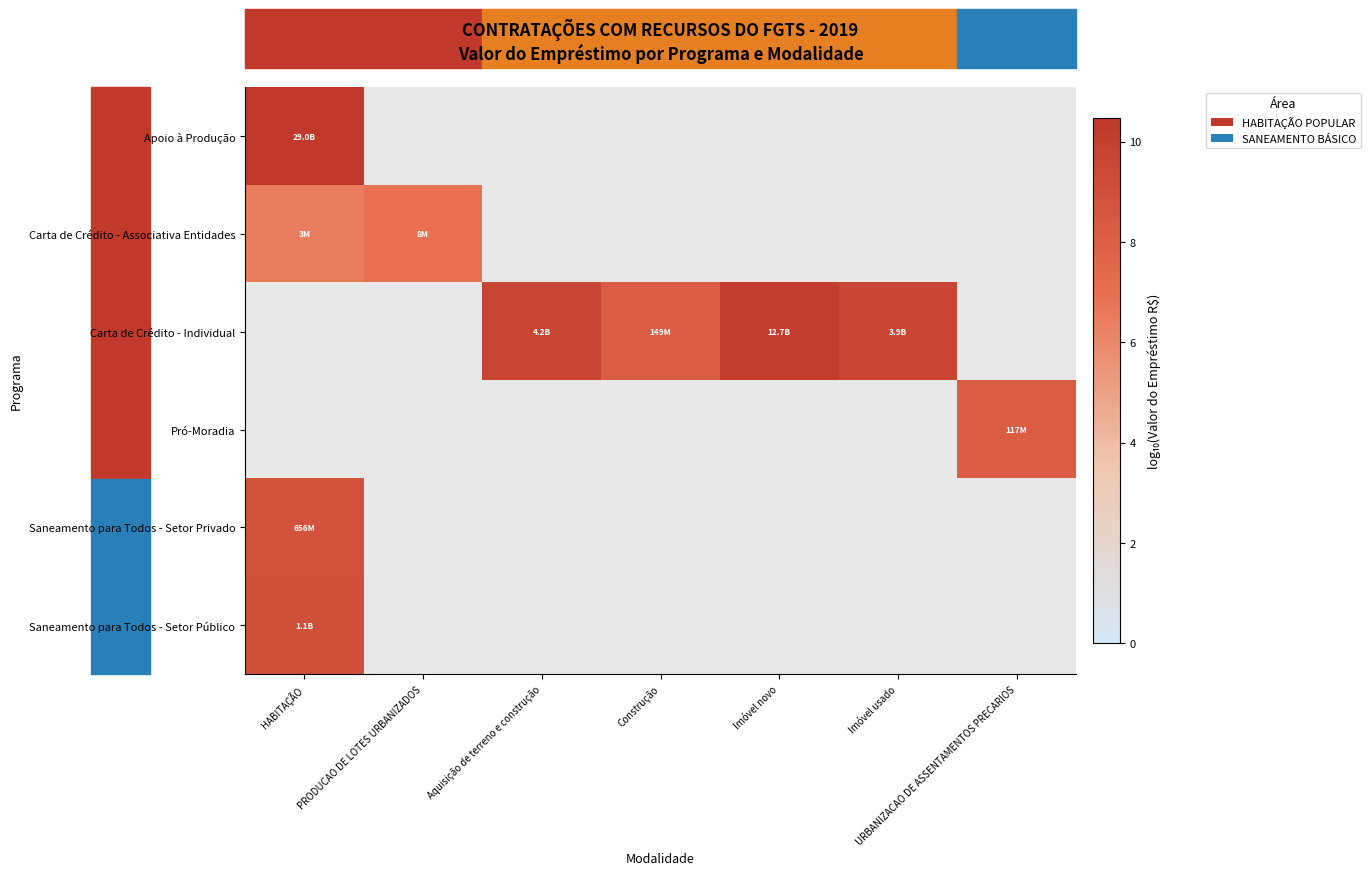

How many data points does each series have?

7